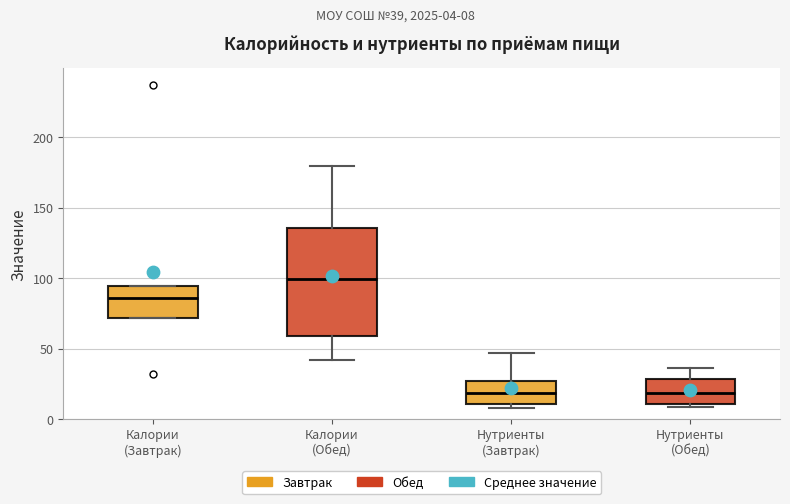

Where is the lower edge of the box for Калории (Завтрак) on the y-axis? The values are not printed on the chart, so give them approximately, as read against the axis.

70